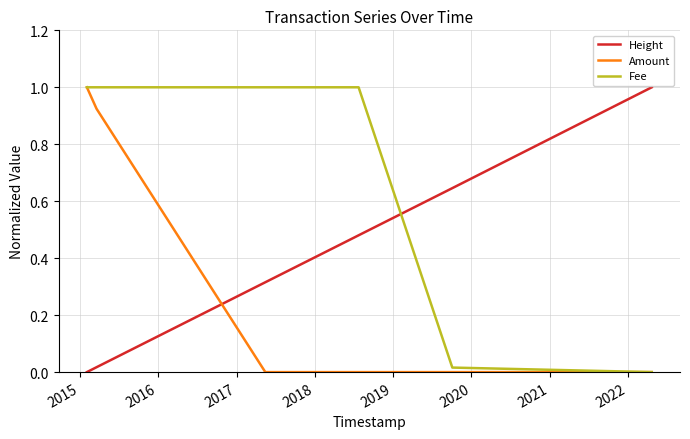

Does the chart display data point markers on the line(s)?

No